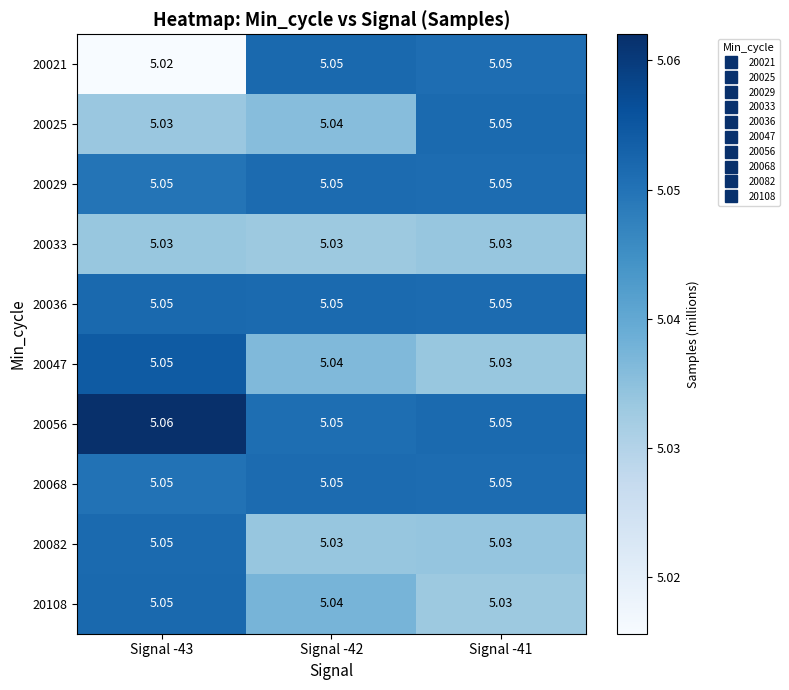

At which category is the sum across all series the highest?

Signal -43